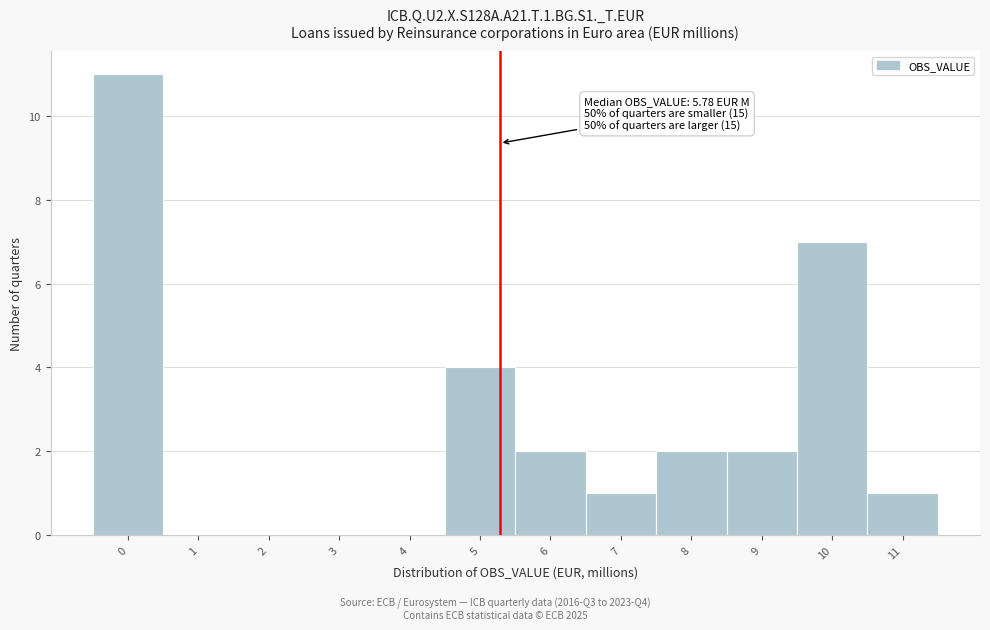

Reading left to right, transcribe all the data shown in this chart.

0=11	1=0	2=0	3=0	4=0	5=4	6=2	7=1	8=2	9=2	10=7	11=1